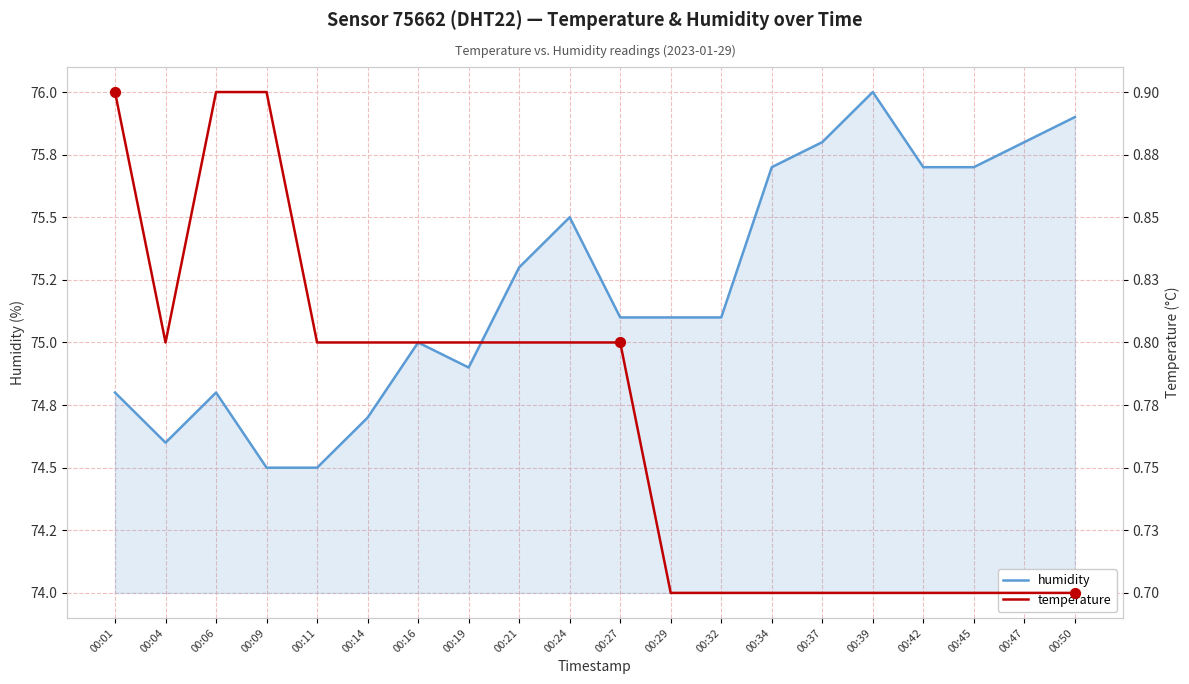

At which category is the sum across all series the highest?

00:39